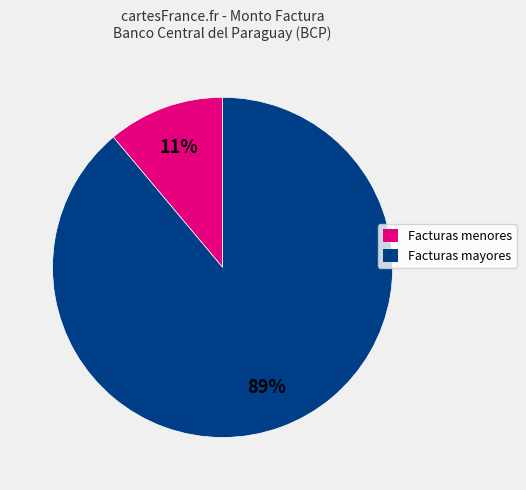

To the nearest percent, what is the average slice percentage?

50%